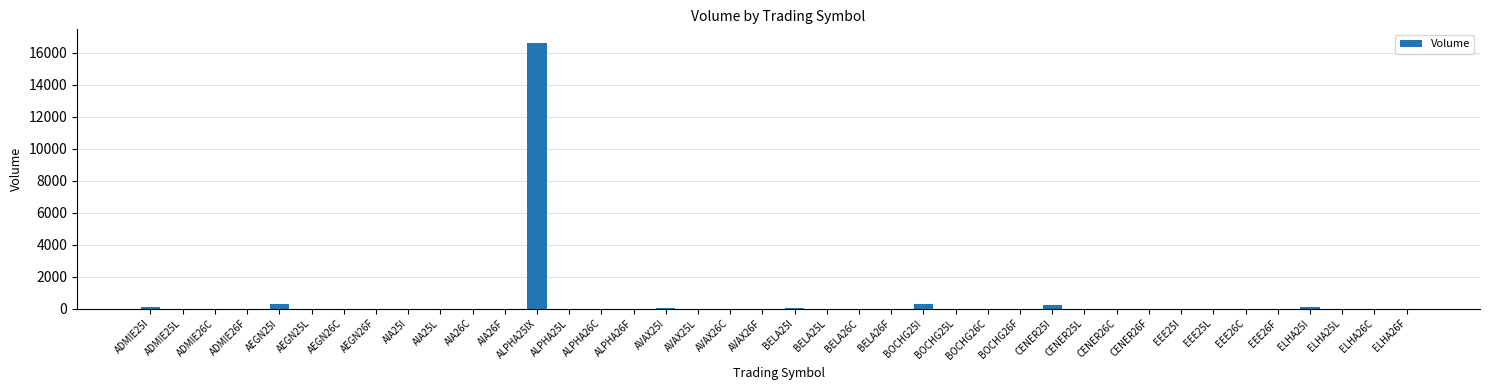

What is the sum of all values?

17729